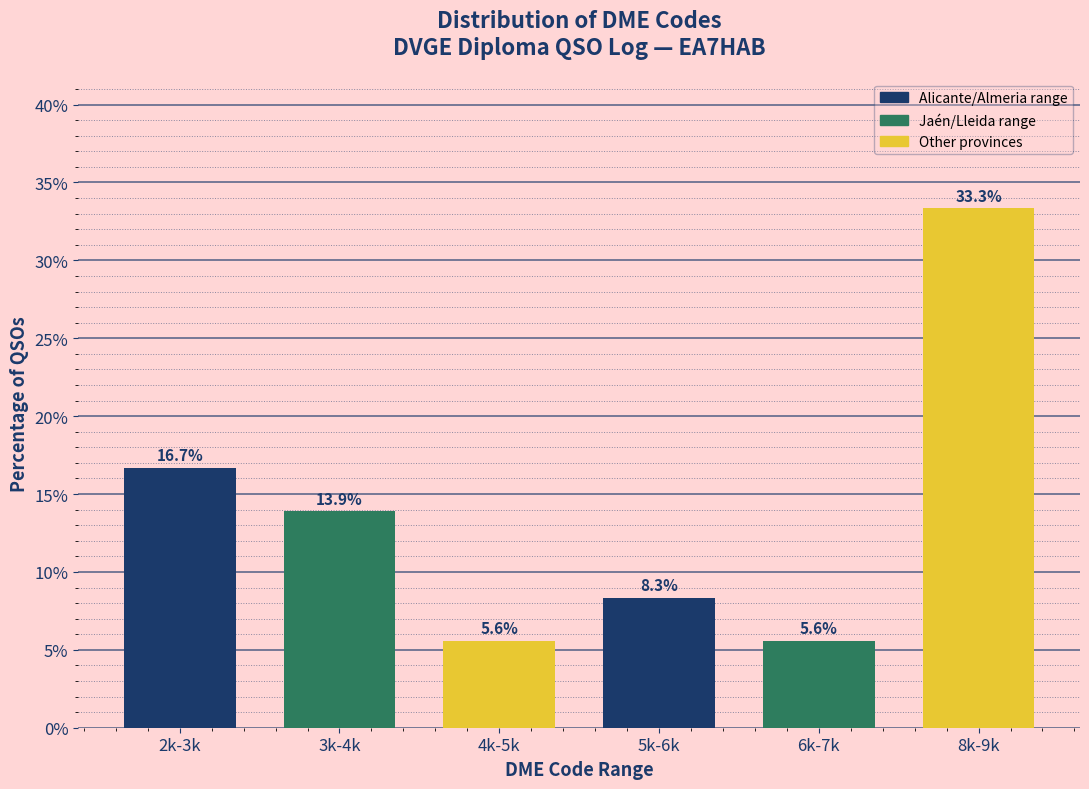

Reading left to right, list all the values displayed in this chart.

16.7	13.9	5.6	8.3	5.6	33.3